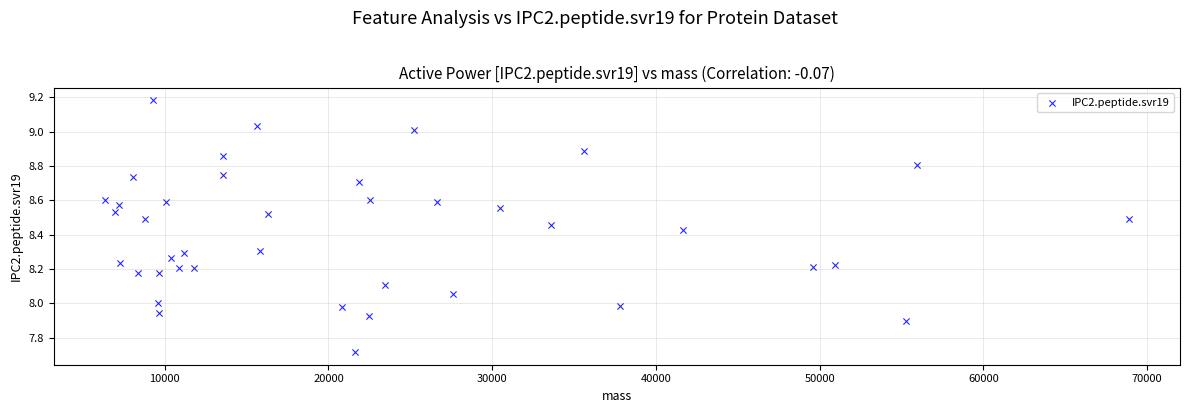

What is the range of X values (max minus min)?

62525.6